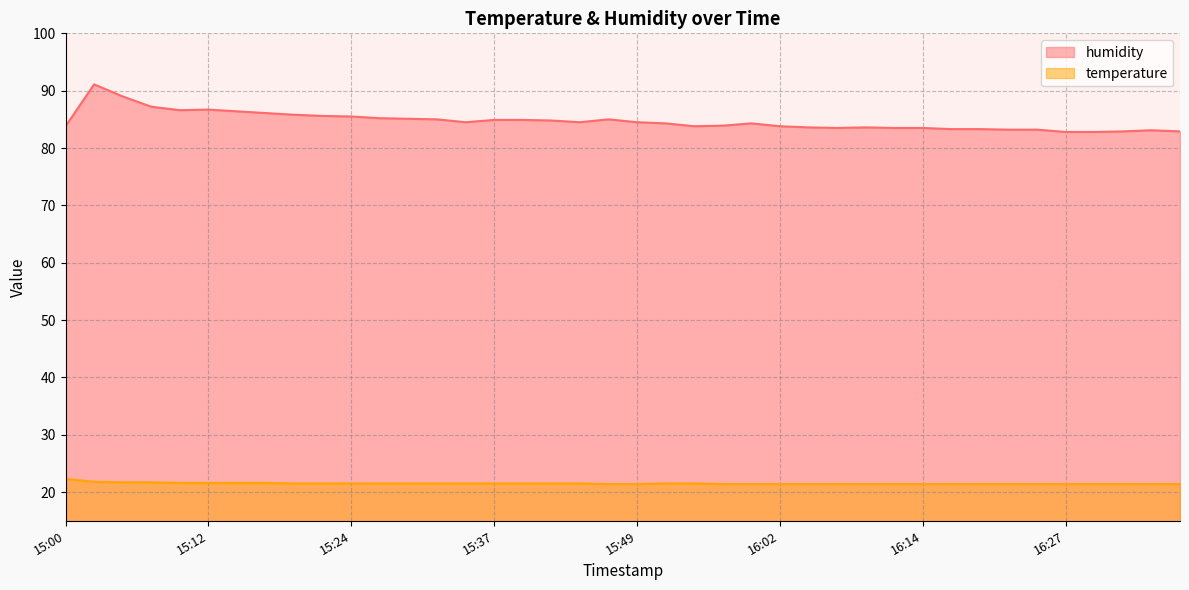

What are all the series names shown in the legend?

humidity, temperature